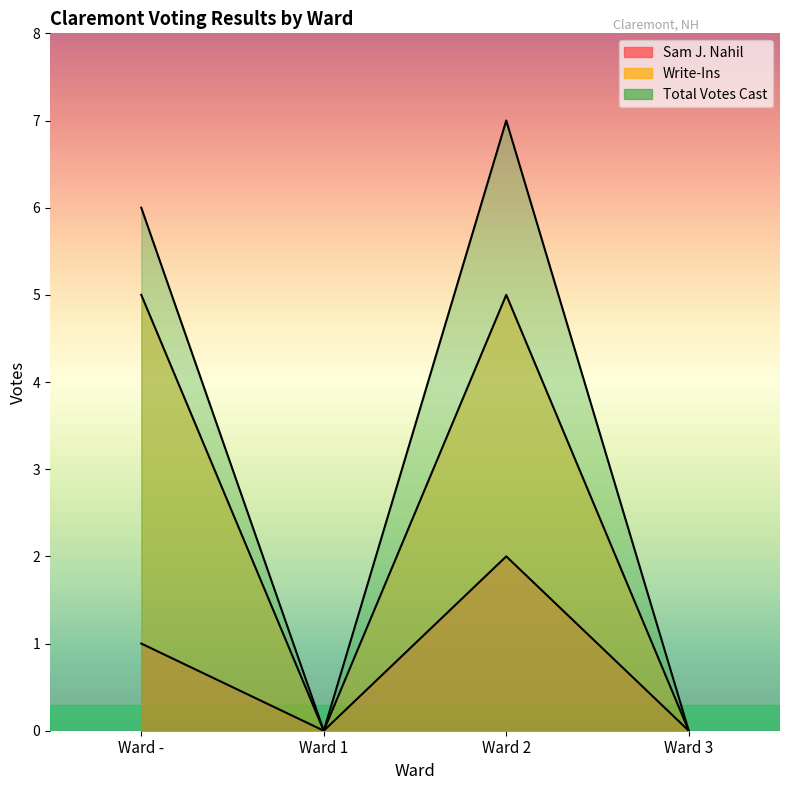

Which category has the highest value across all series?

Ward 2